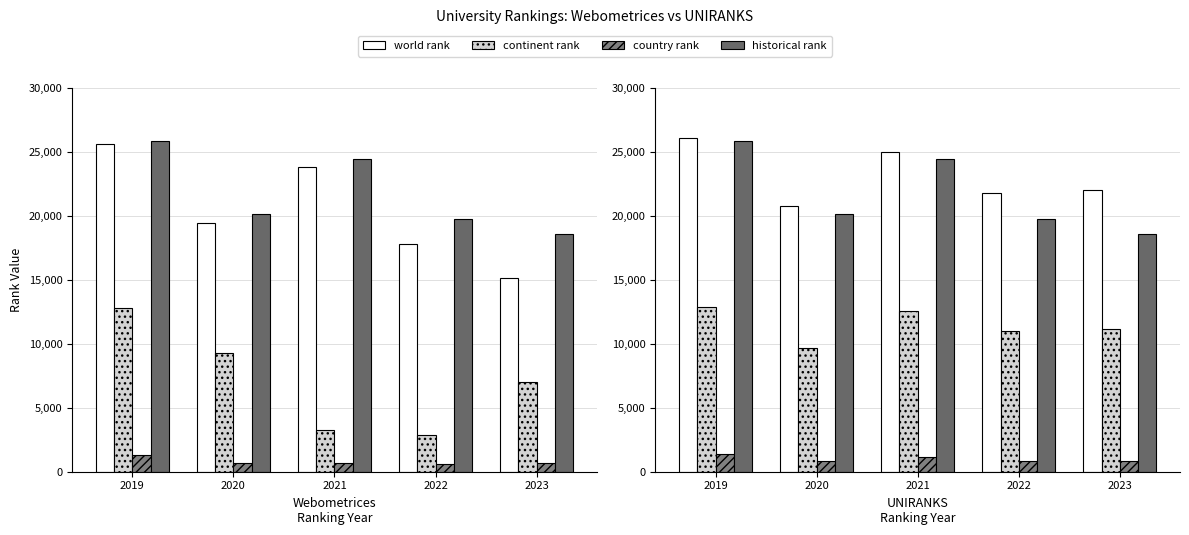

Which has a higher value, 2020 or 2022?

2022